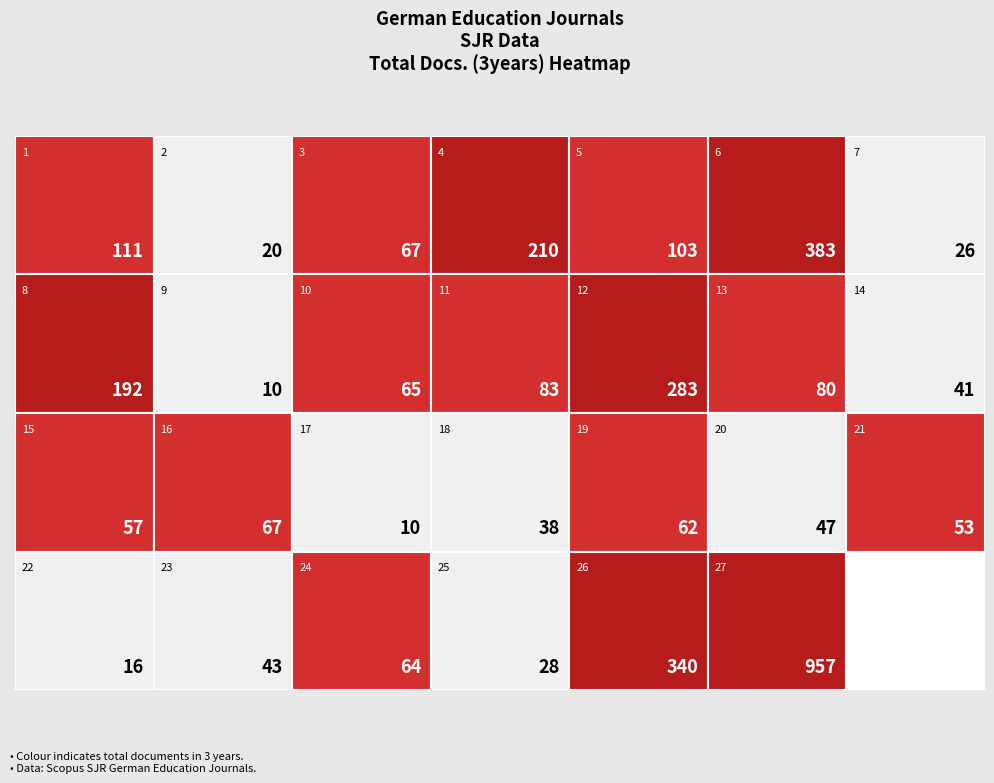

At which label is the value closest to 483?

6